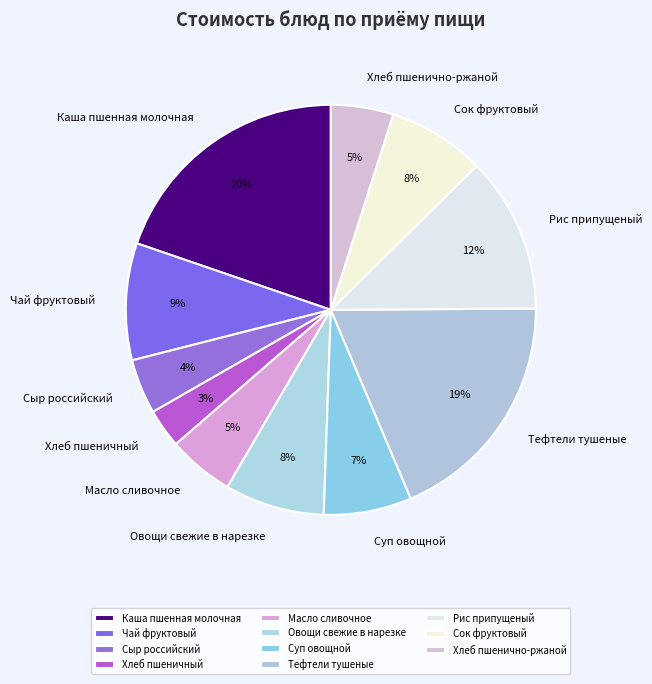

What percentage is the Сок фруктовый slice, to the nearest percent?

8%